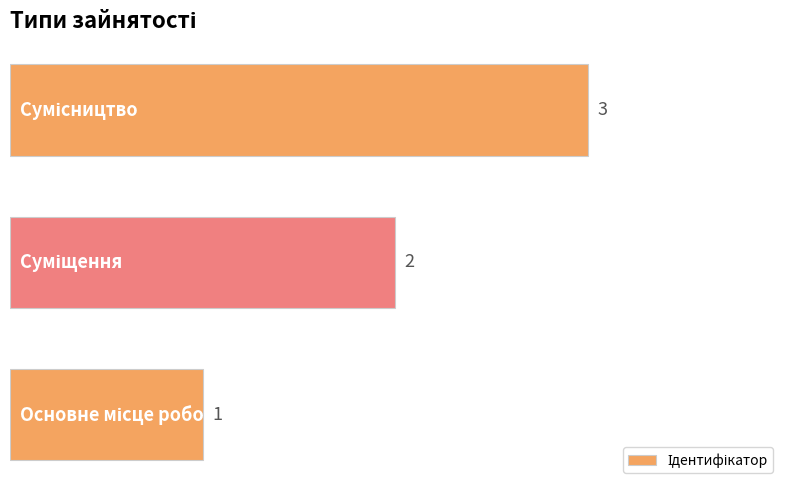

What is the difference between the maximum and second lowest values?

1